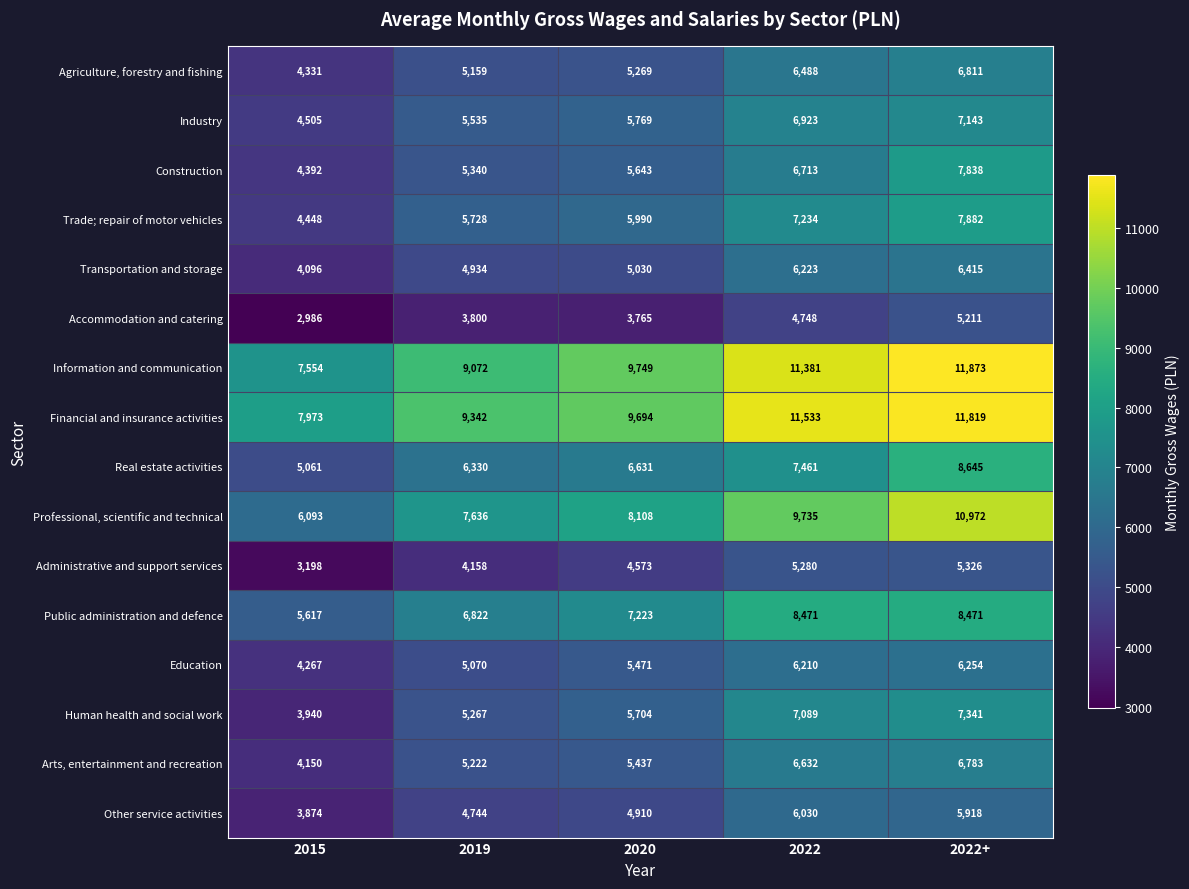

Between 2019 and 2022, which series saw the biggest shift?

Information and communication